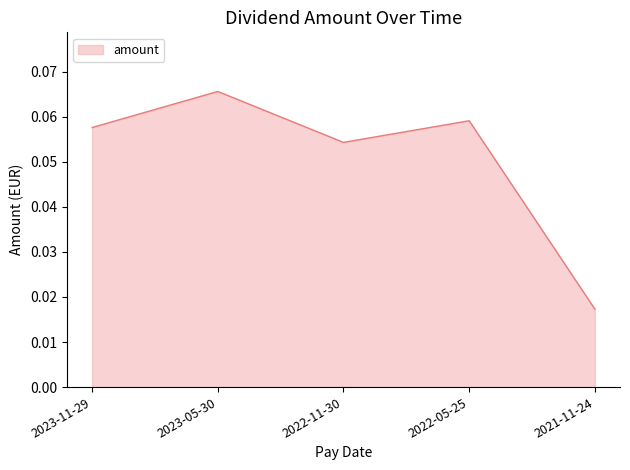

How many lines are shown in the chart?

1